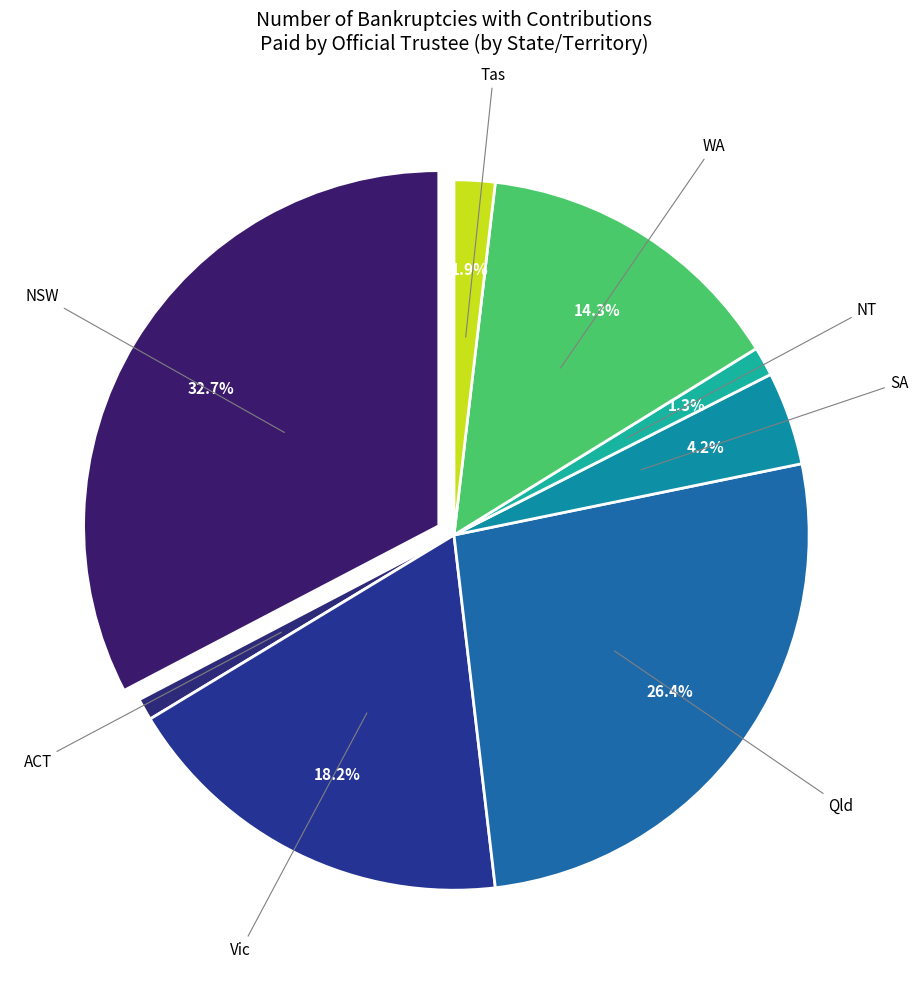

What is the largest slice in the pie chart?

NSW